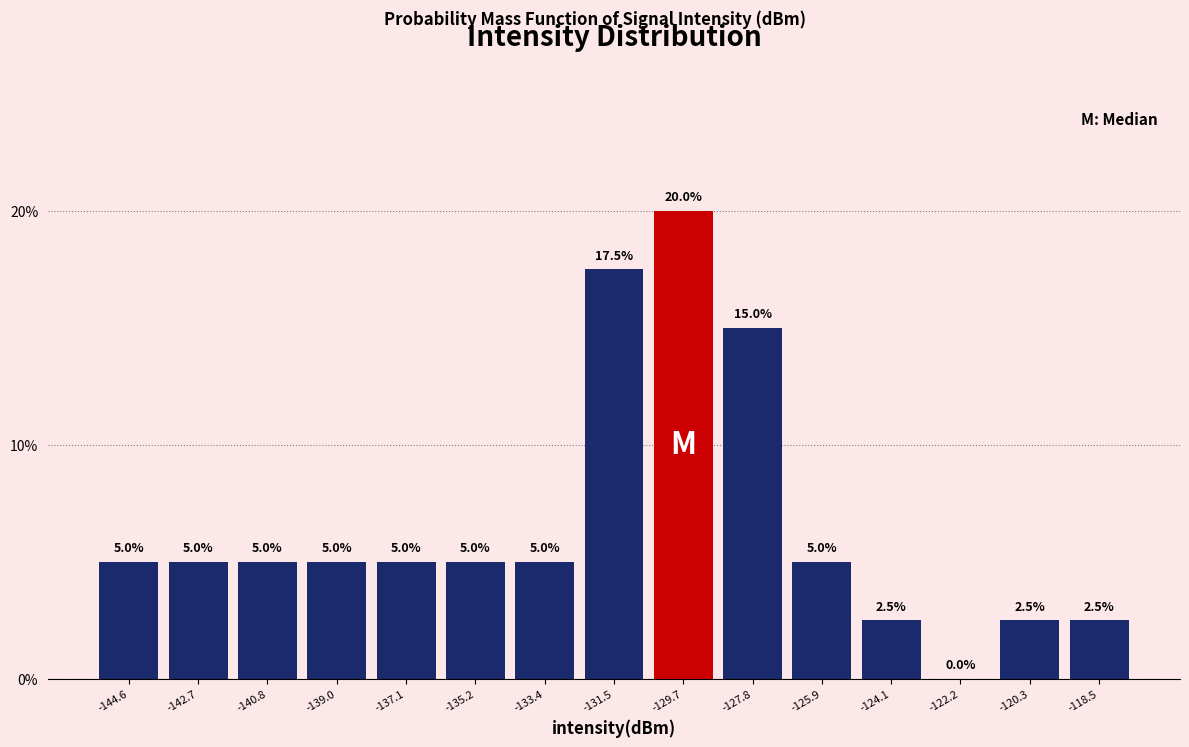

Reading left to right, list every bar in this chart as the range it spans on the x-axis followed by its height. The bar edges are not printed on the chart, so give them approximately, as read against the axis.

-145.4 to -143.6: 5.0
-143.6 to -141.8: 5.0
-141.8 to -140.0: 5.0
-140.0 to -138.0: 5.0
-138.0 to -136.2: 5.0
-136.2 to -134.4: 5.0
-134.4 to -132.4: 5.0
-132.4 to -130.6: 17.5
-130.6 to -128.8: 20.0
-128.8 to -126.8: 15.0
-126.8 to -125.0: 5.0
-125.0 to -123.2: 2.5
-123.2 to -121.2: 0.0
-121.2 to -119.4: 2.5
-119.4 to -117.6: 2.5